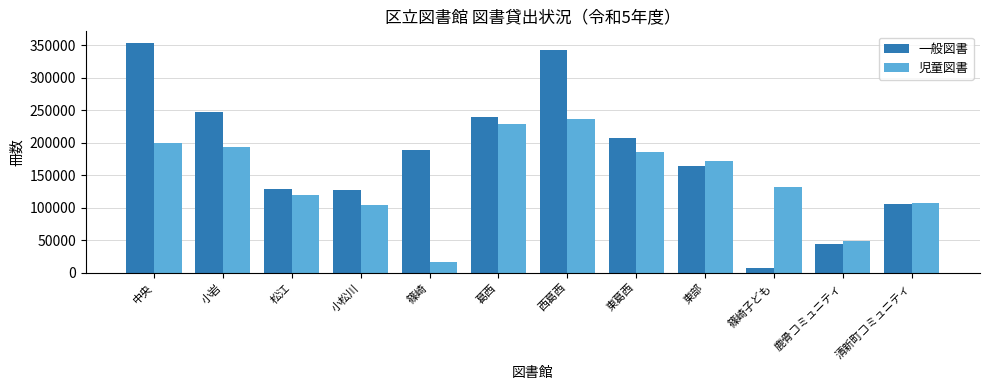

At which category does the chart reach its peak across all series?

中央